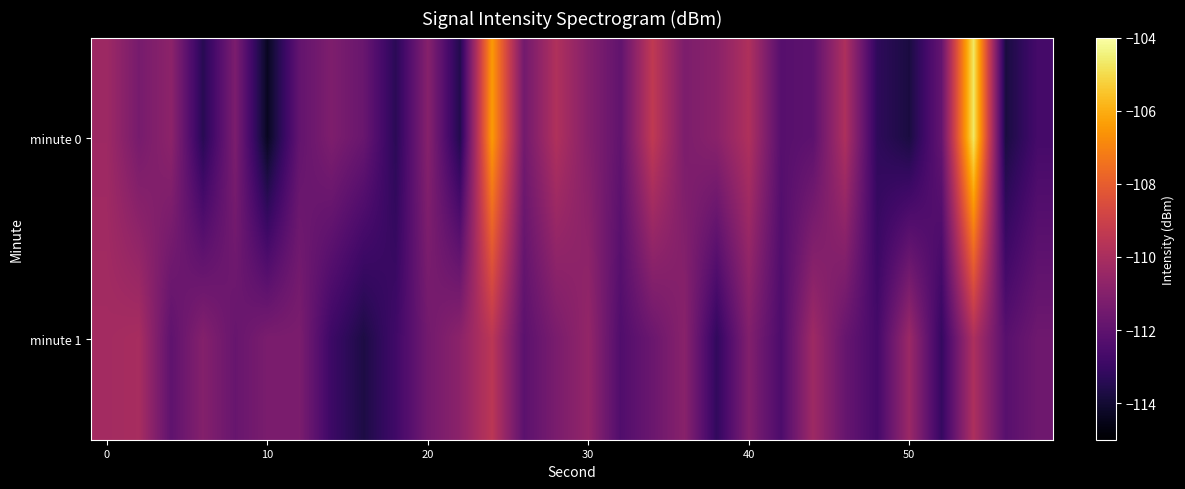

Which series has the largest total across all categories?

minute 0